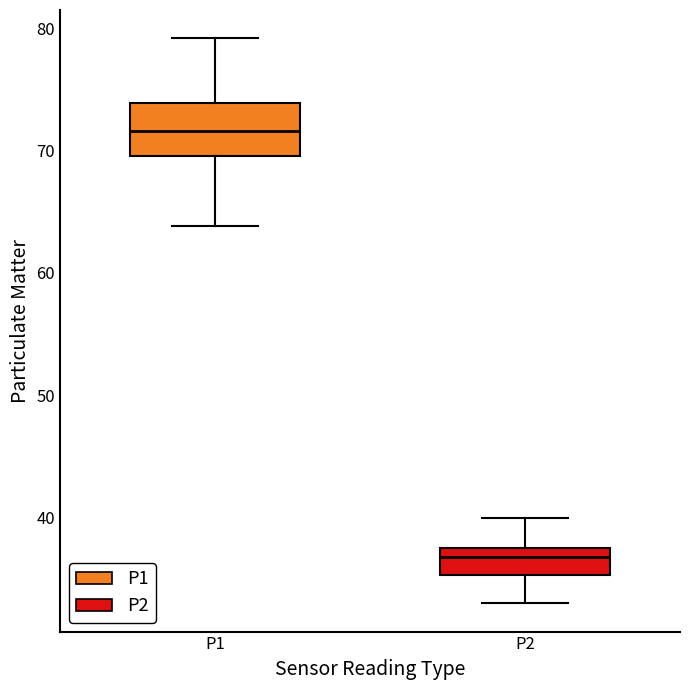

Reading left to right, read every box against the y-axis: the position of its median line, the range the box covers, and the ends of its whiskers. The values are not printed on the chart, so give them approximately, as read against the axis.

P1: median 72, box 70 to 74, whiskers 64 to 79
P2: median 37 (just below the box's upper edge), box 35 to 37, whiskers 33 to 40